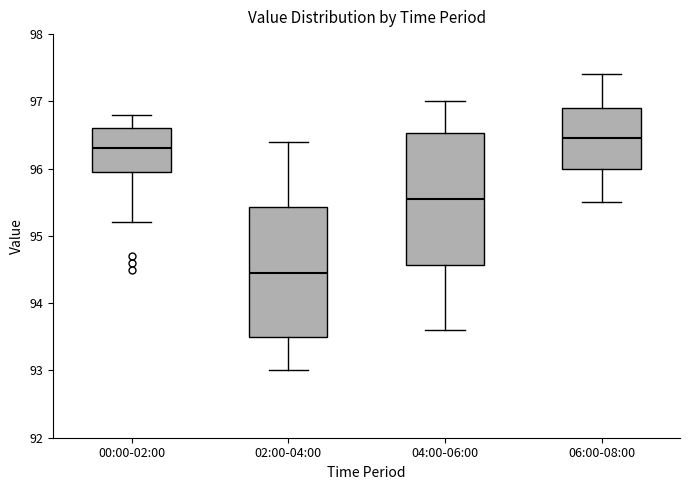

Which box has the lowest median line?

02:00-04:00